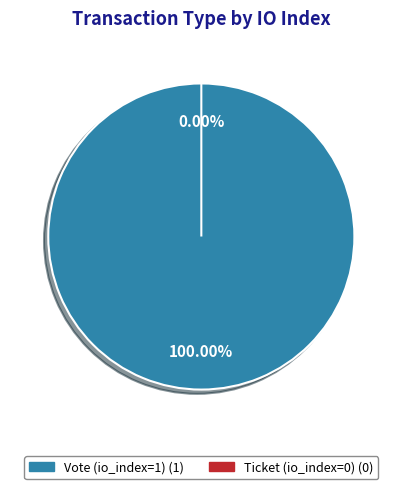

Which has a higher value, Vote (io_index=1) or Ticket (io_index=0)?

Vote (io_index=1)